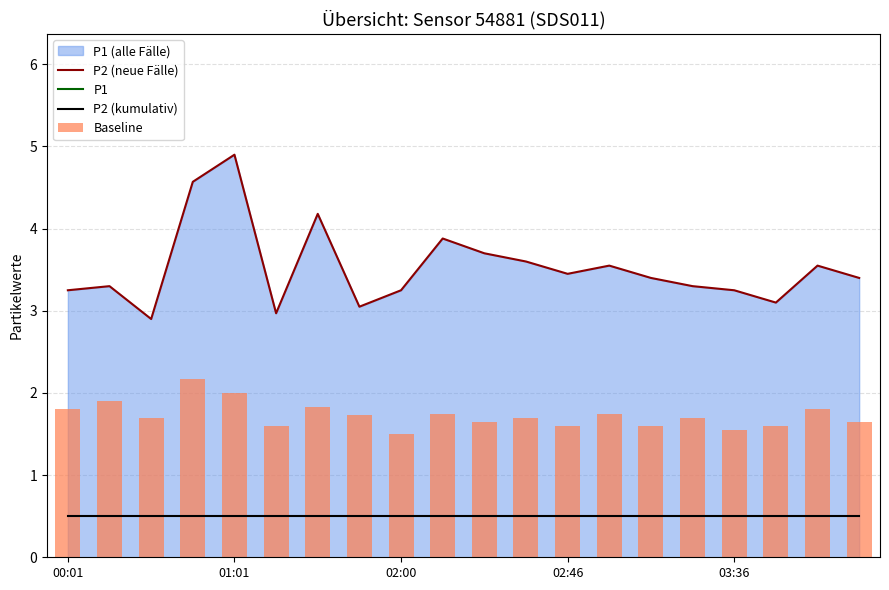

The Baseline series shows 0.7 at 01:01. True or false?

False